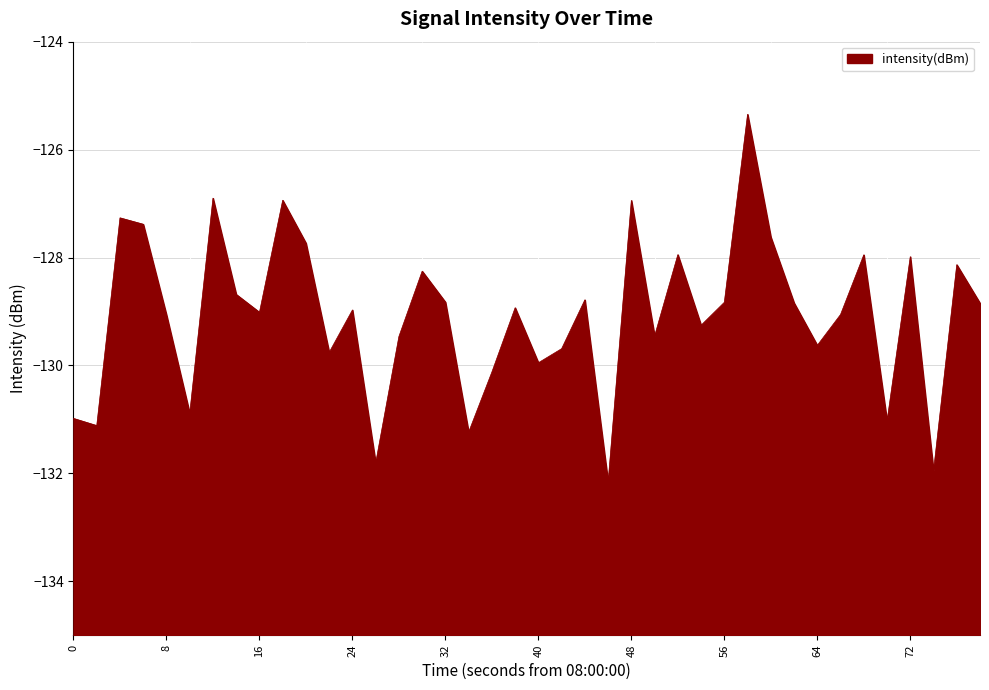

The chart shows a value of -131.0 at 0. True or false?

True